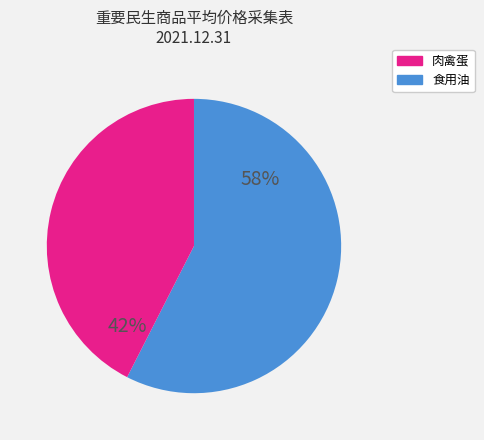

To the nearest percent, what is the average slice percentage?

50%